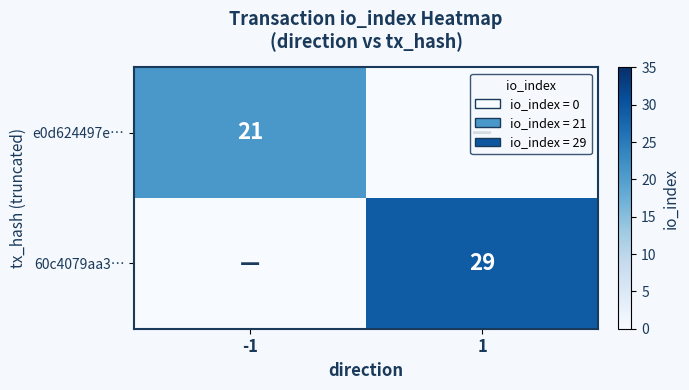

Is it true that e0d624497e… equals 7 at -1?

False